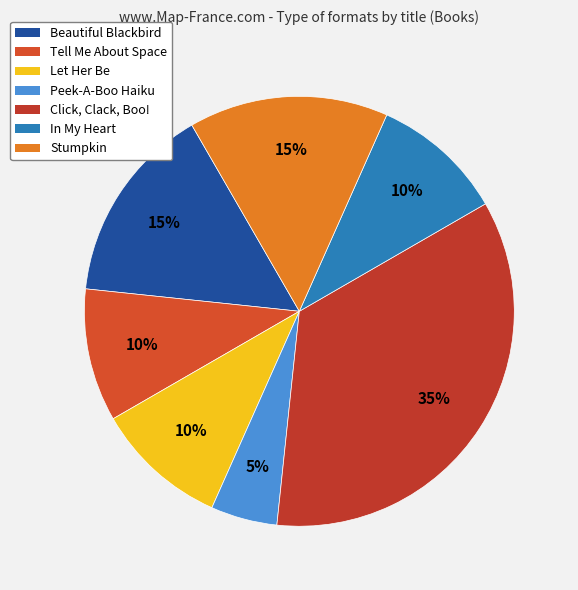

The Stumpkin slice represents 5% of the pie. True or false?

False